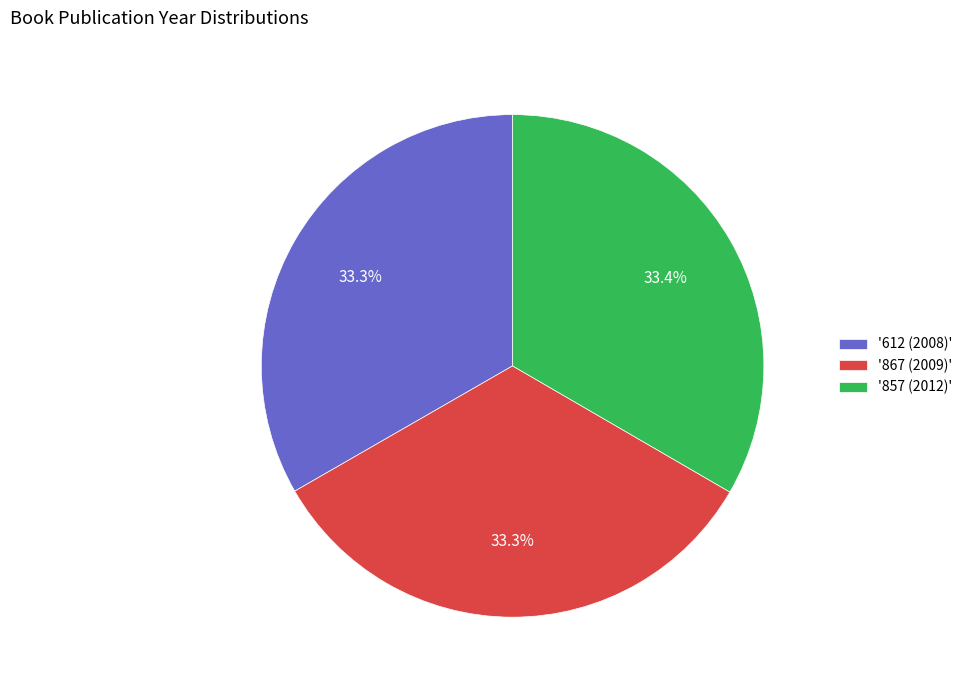

Approximately how many times larger is the value at '867 (2009)' compared to '857 (2012)'?

1.0